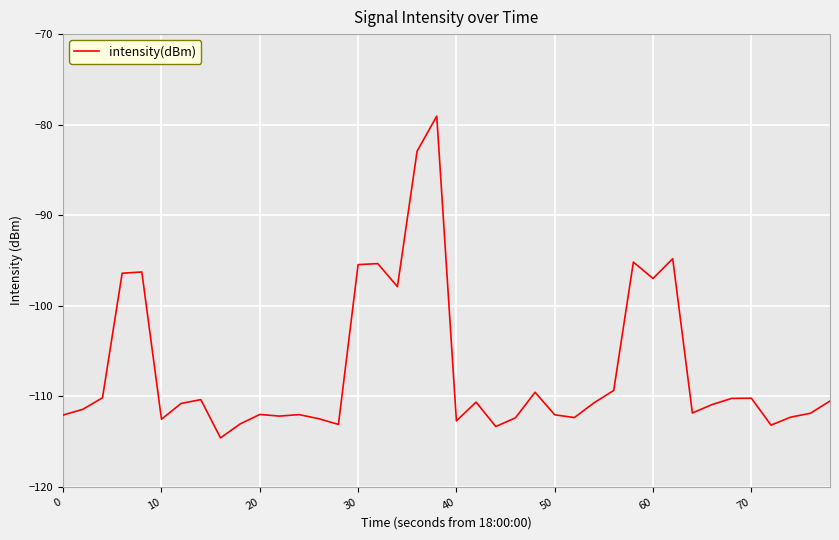

What is the difference between the second highest and second lowest values?

30.4